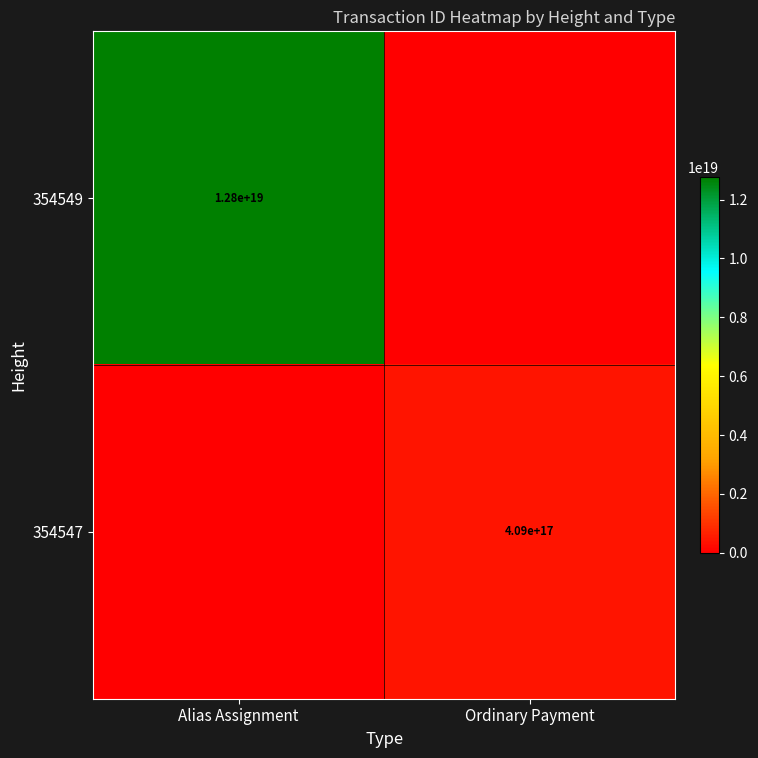

The 354549 series shows 12800000000000000000 at Alias Assignment. True or false?

True